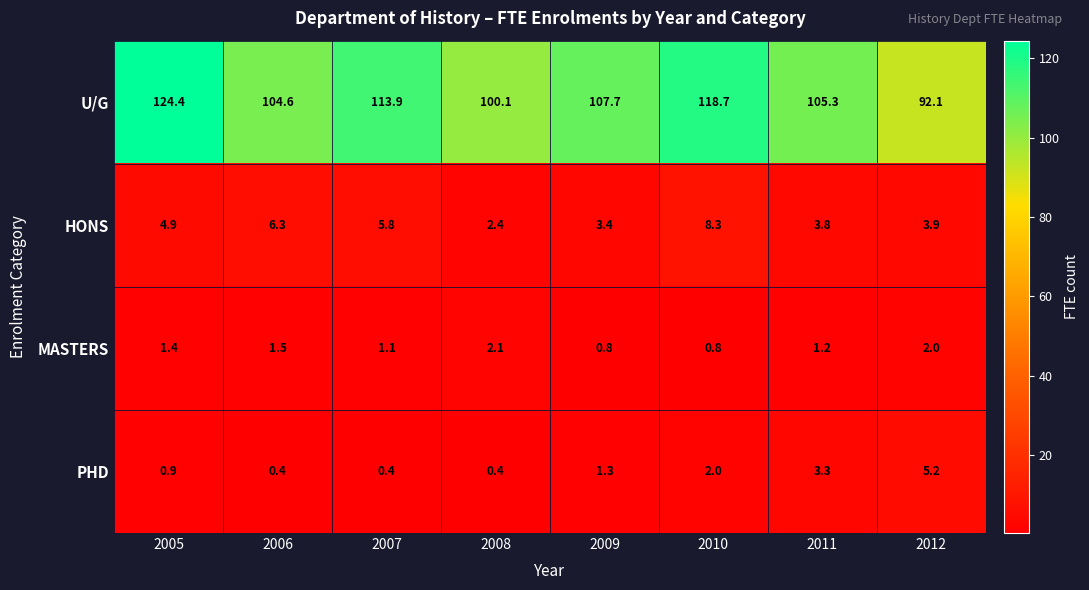

What is the sum of all MASTERS values?

10.9